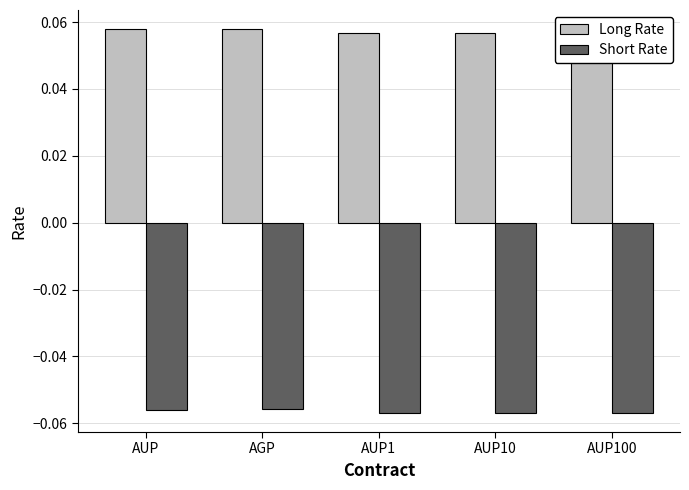

How many bars are there in each group?

2